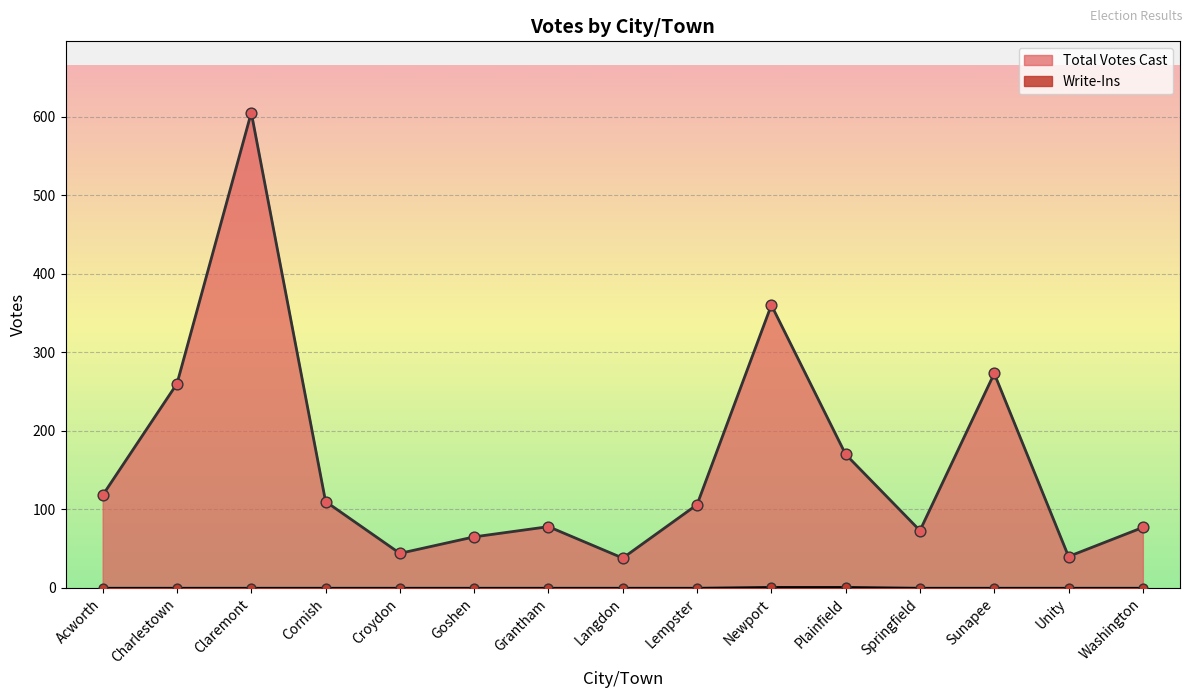

What are all the series names shown in the legend?

Total Votes Cast, Write-Ins